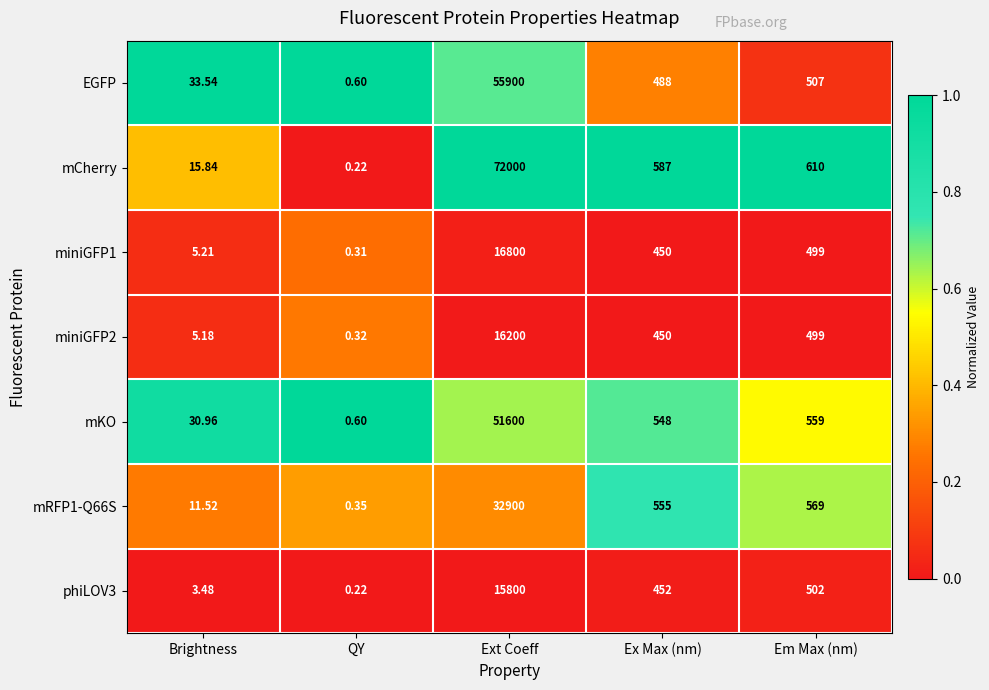

Which series has the largest total across all categories?

mCherry